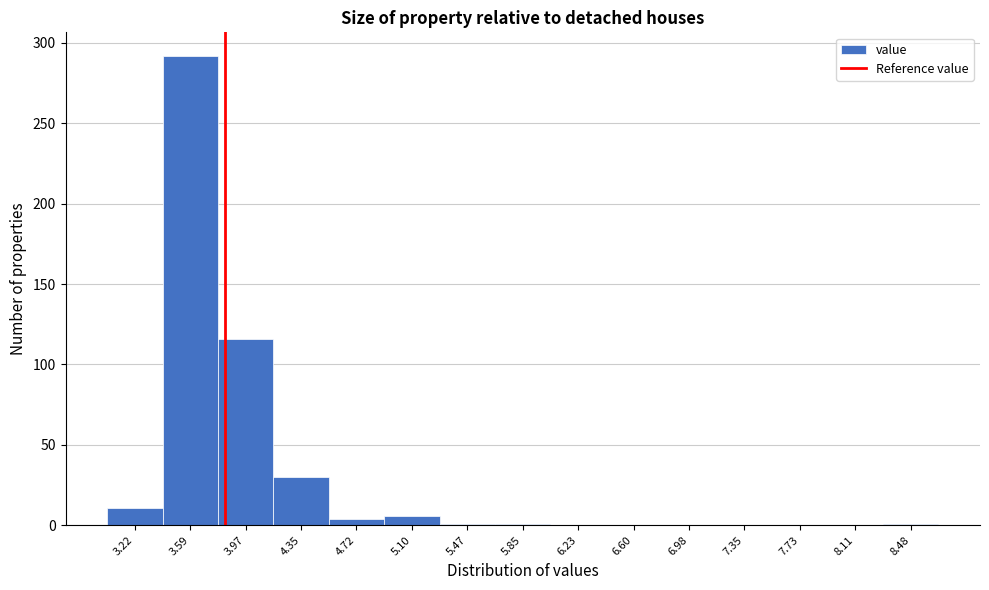

Reading left to right, transcribe this chart: for each bar, give the range it covers on the x-axis and its height. Neither the bar edges nor the heights are printed on the chart, so give them approximately, as read against the axes.

3.05 to 3.40: 10
3.40 to 3.80: 290
3.80 to 4.15: 115
4.15 to 4.55: 30
4.55 to 4.90: under 5
4.90 to 5.30: 5
5.30 to 5.65: under 5
5.65 to 6.05: under 5
6.05 to 6.40: 0
6.40 to 6.80: 0
6.80 to 7.15: 0
7.15 to 7.55: 0
7.55 to 7.90: 0
7.90 to 8.30: 0
8.30 to 8.65: under 5